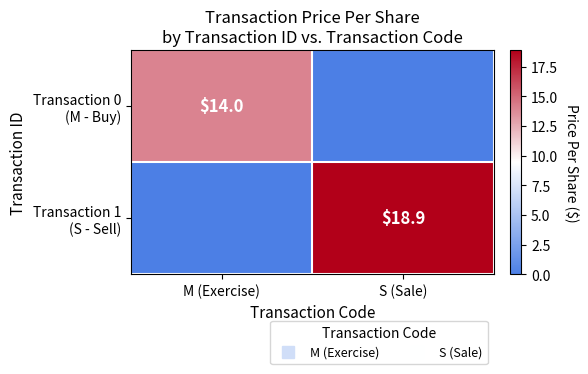

What is the difference between the maximum and minimum values in the Transaction 0 (M - Buy) series?

14.0